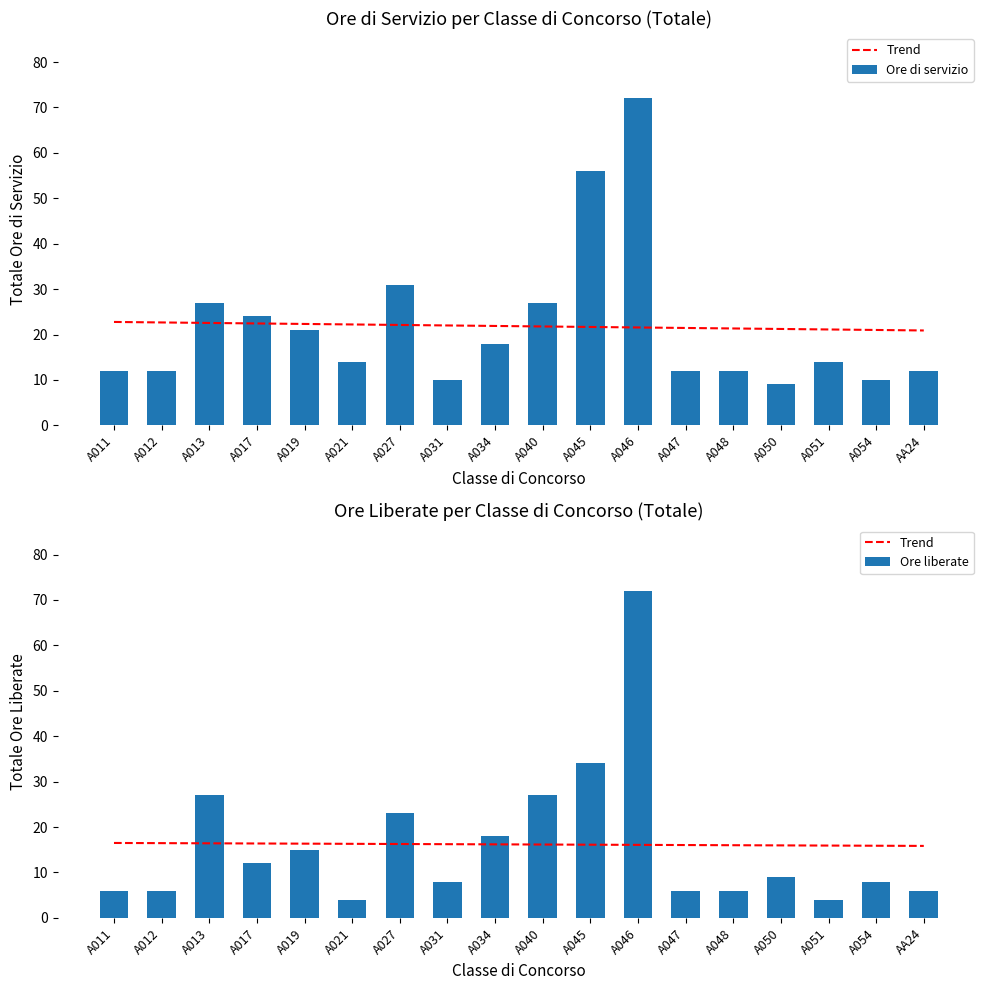

How many data points does each series have?

18